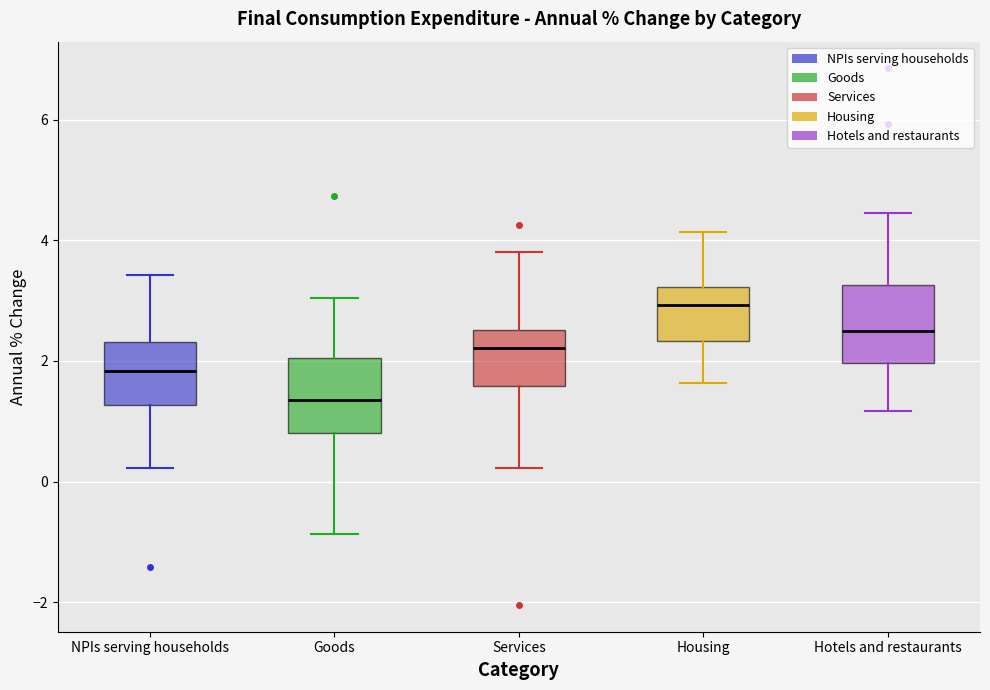

Where does the median line of the box for Goods sit on the y-axis? The values are not printed on the chart, so give them approximately, as read against the axis.

1.4